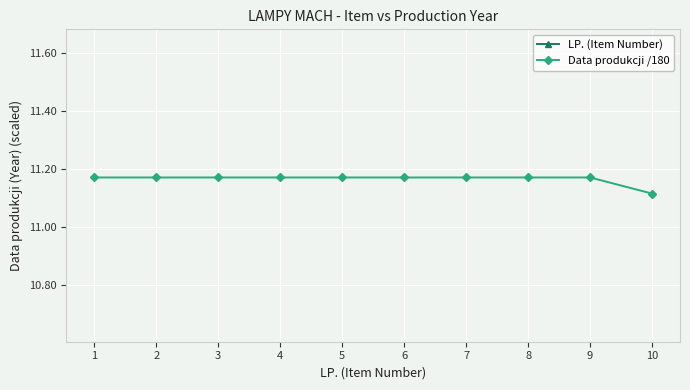

At how many categories does at least one series exceed 6?

10